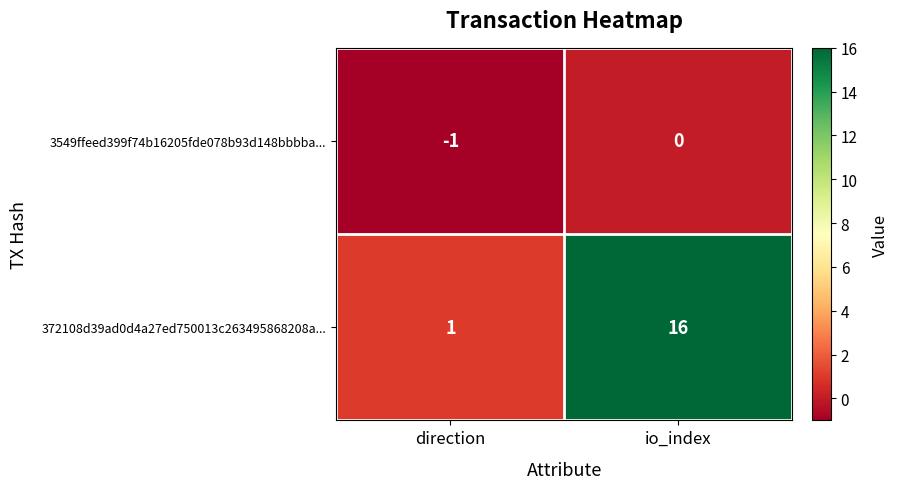

Which series has the widest spread of values?

372108d39ad0d4a27ed750013c263495868208a...